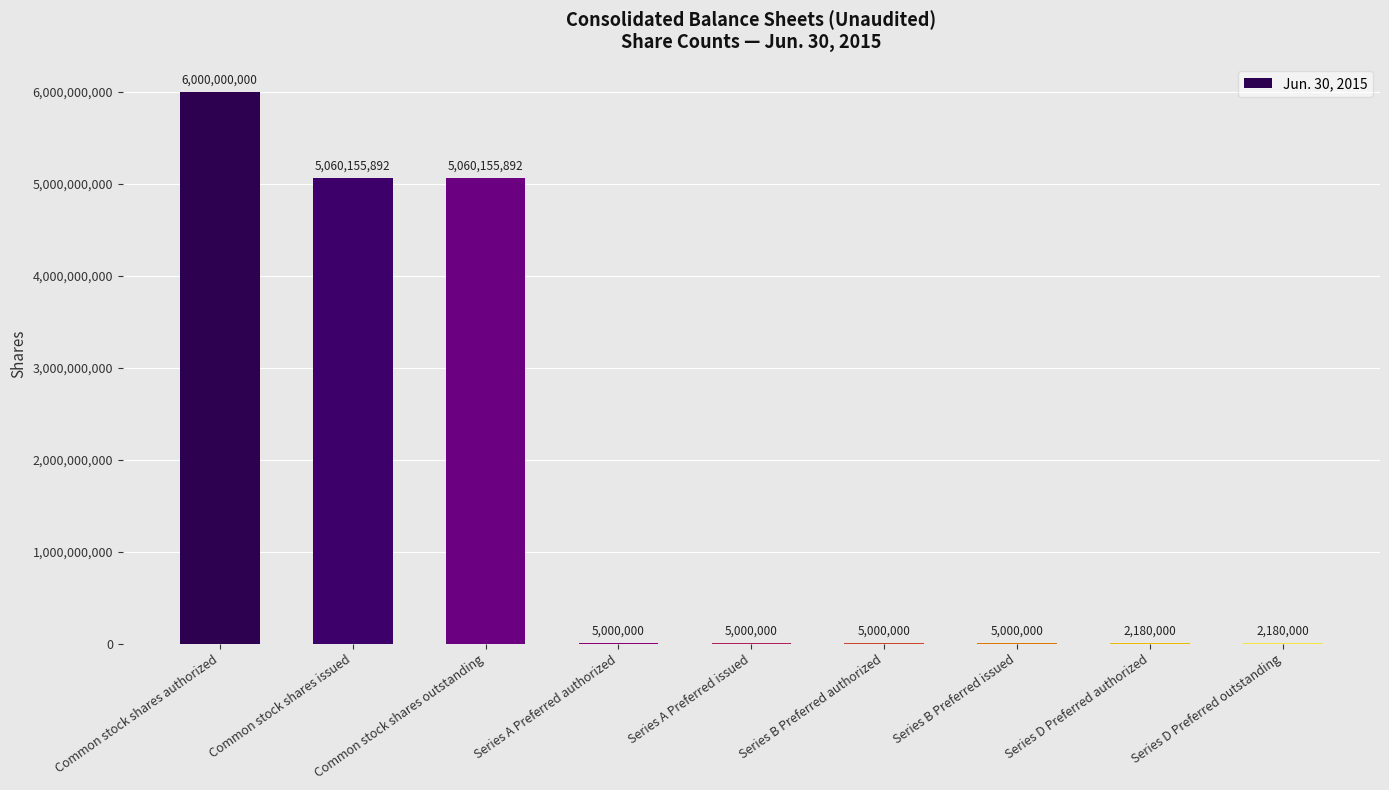

How many series are shown in this chart?

1